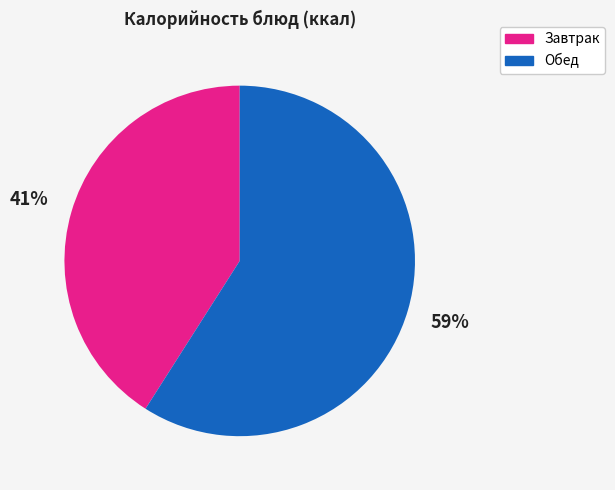

How many segments does this pie chart have?

2